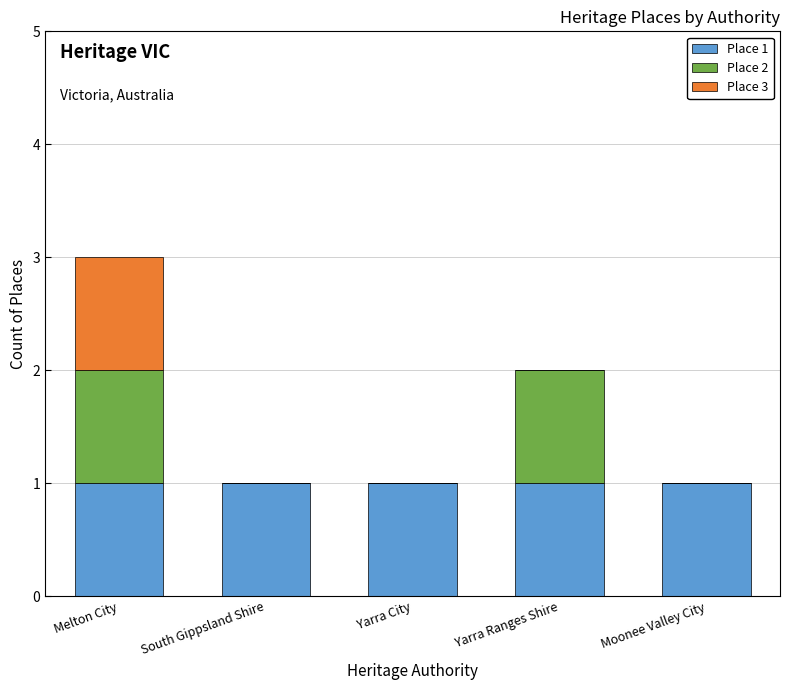

True or false: Place 1 has a value of 1 at Melton City.

True